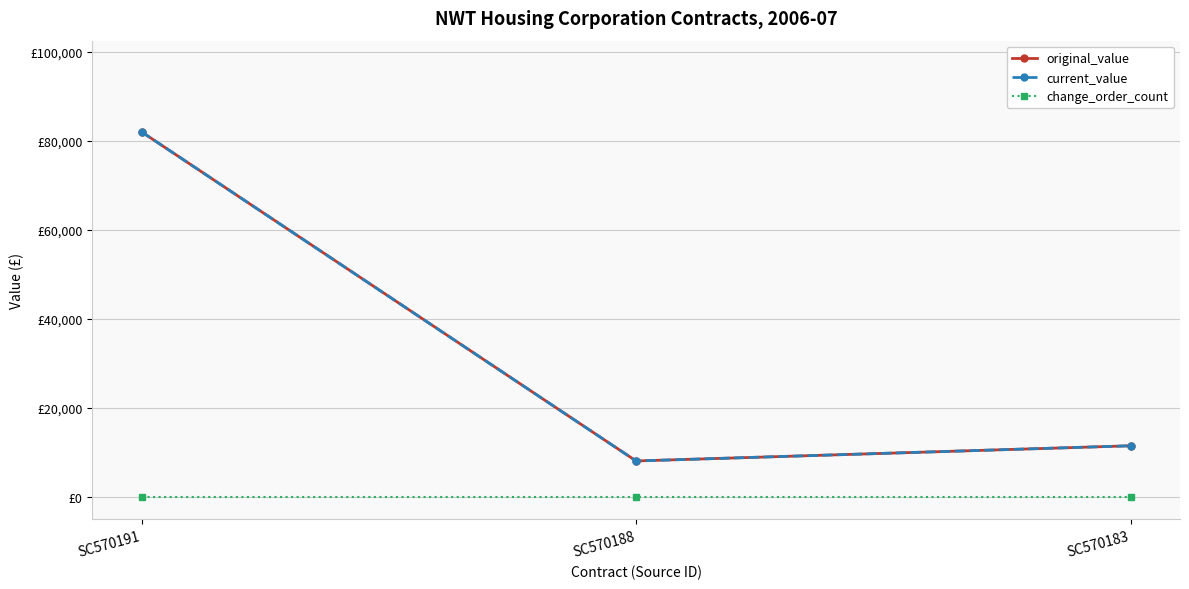

Does the chart have visible grid lines?

Yes